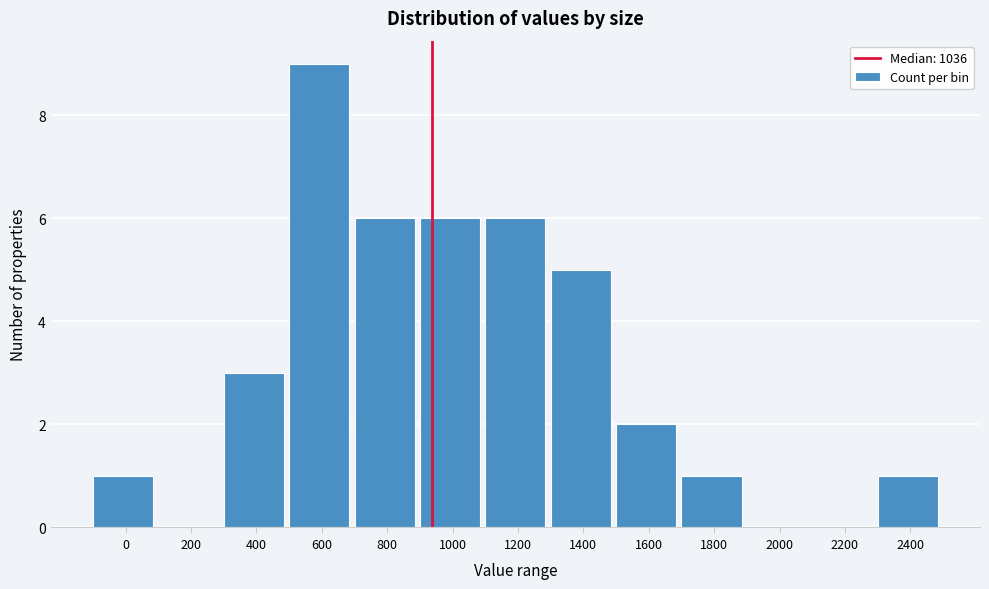

Reading left to right, what are all the values shown in this chart?

0=1	200=0	400=3	600=9	800=6	1000=6	1200=6	1400=5	1600=2	1800=1	2000=0	2200=0	2400=1